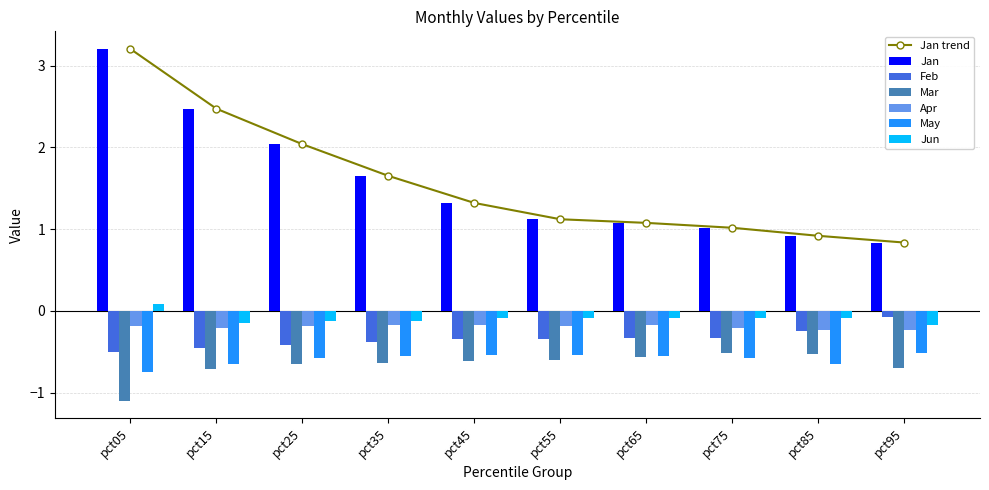

Does the chart contain any negative values?

Yes